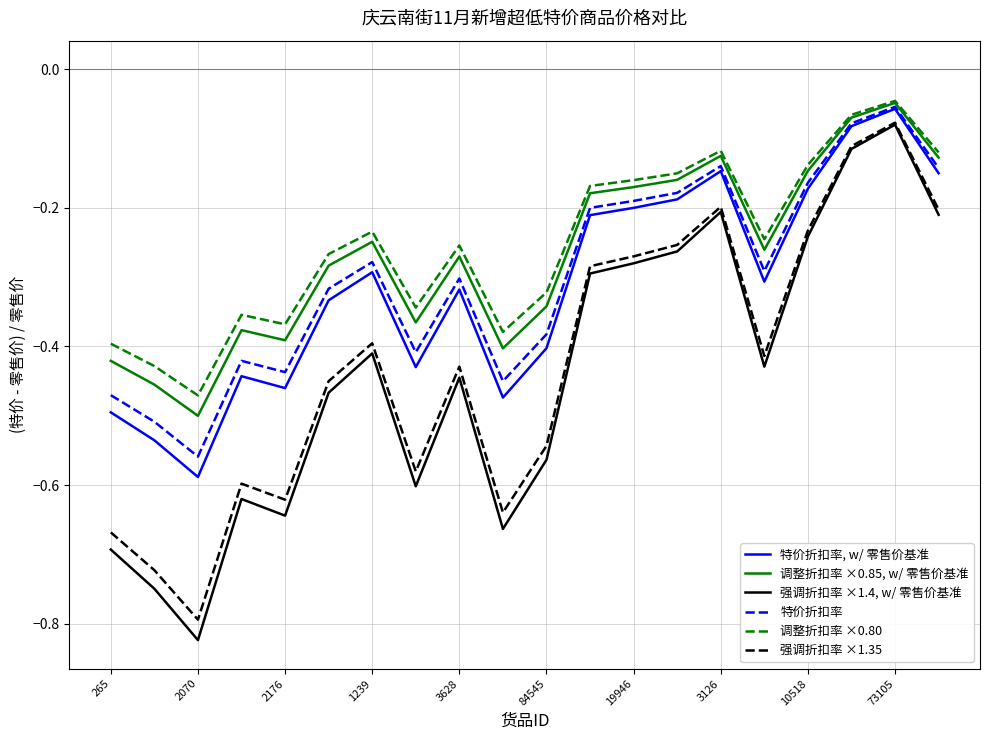

True or false: 调整折扣率 ×0.80 and 强调折扣率 ×1.35 intersect in this chart.

False